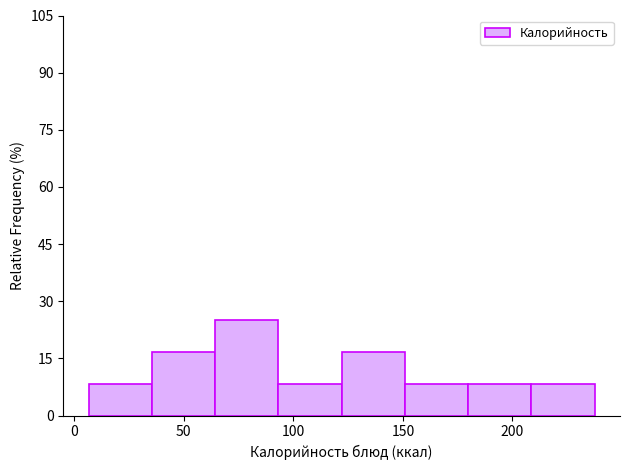

Reading left to right, list every bar in this chart as the range it spans on the x-axis followed by its height. Neither the bar edges nor the heights are printed on the chart, so give them approximately, as read against the axes.

5 to 35: 8
35 to 65: 16
65 to 95: 26
95 to 120: 8
120 to 150: 16
150 to 180: 8
180 to 210: 8
210 to 240: 8